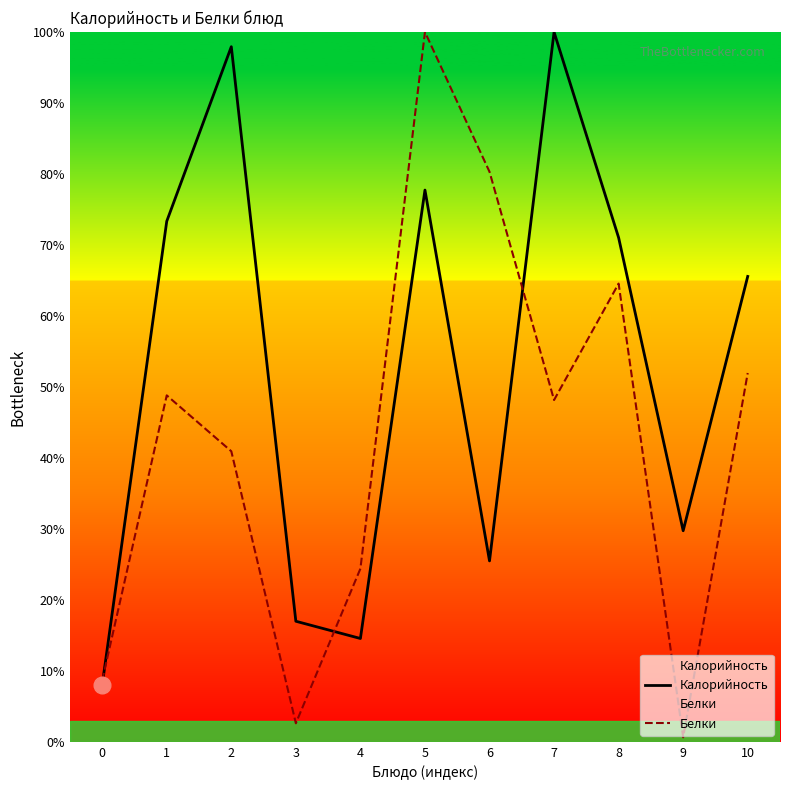

At which category is the sum across all series the highest?

5